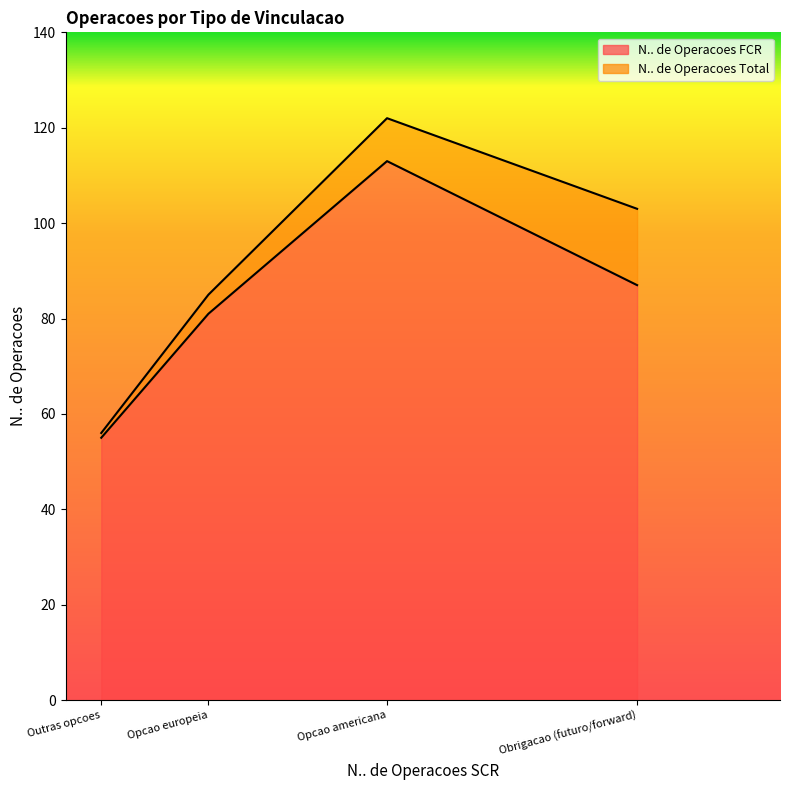

At how many categories does at least one series exceed 87?

2